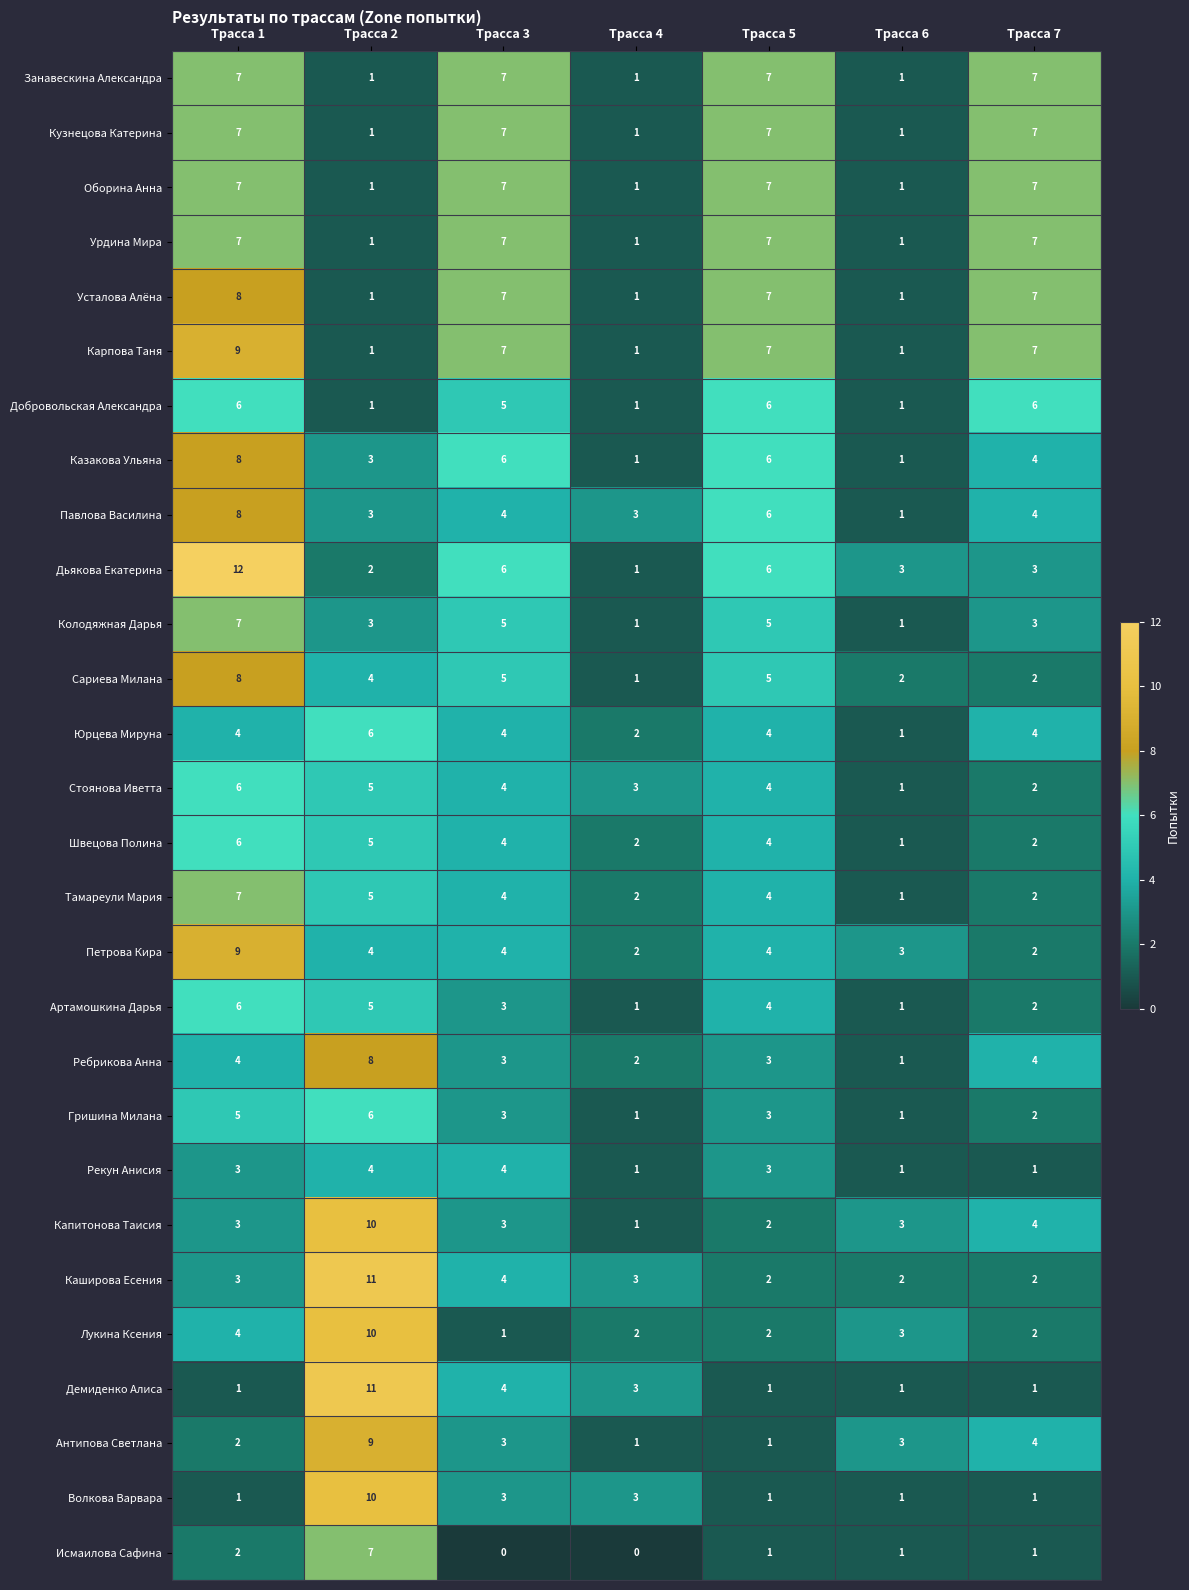

What is the difference between the Стоянова Иветта values at Трасса 4 and Трасса 1?

3